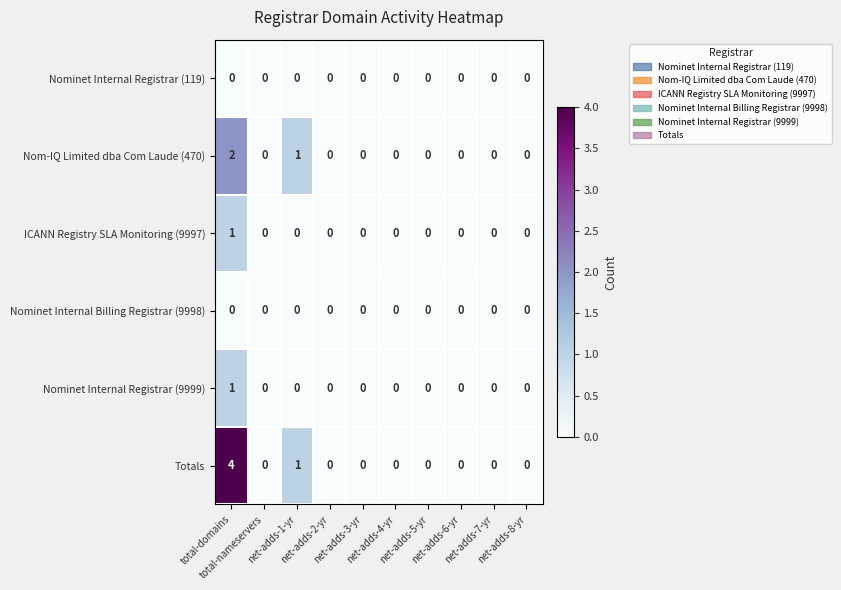

Count the Totals values in the range 0 to 1.

9